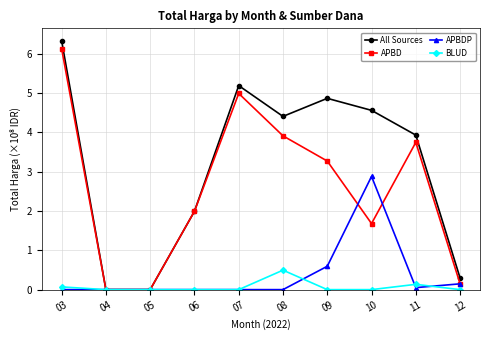

Which series has the largest total across all categories?

All Sources